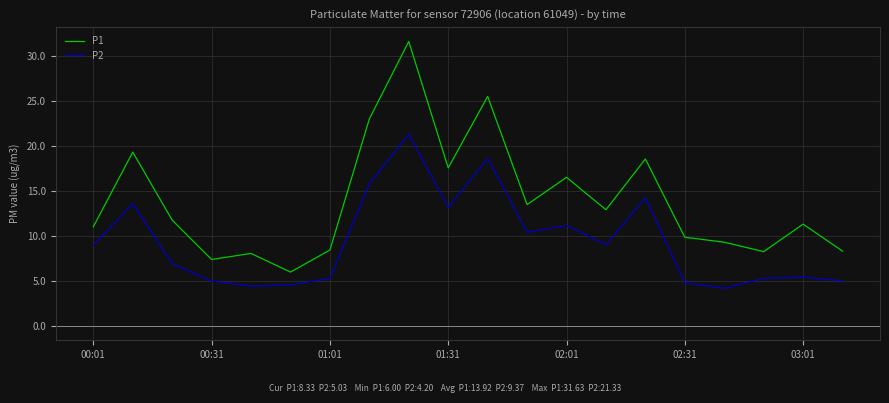

What is the minimum value for P1?

6.0